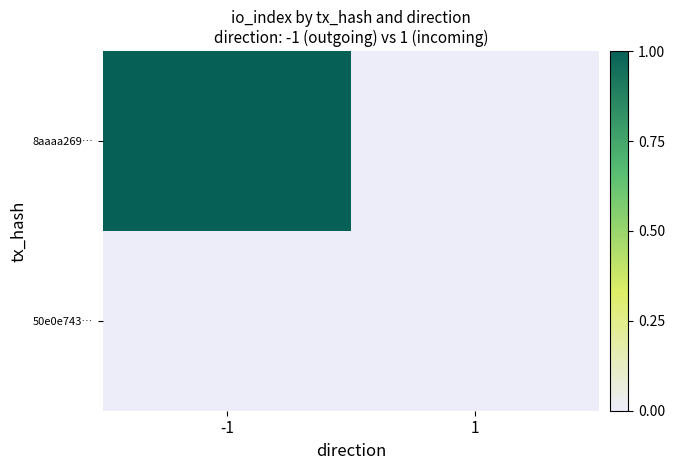

Which category has the lowest value across all series?

1